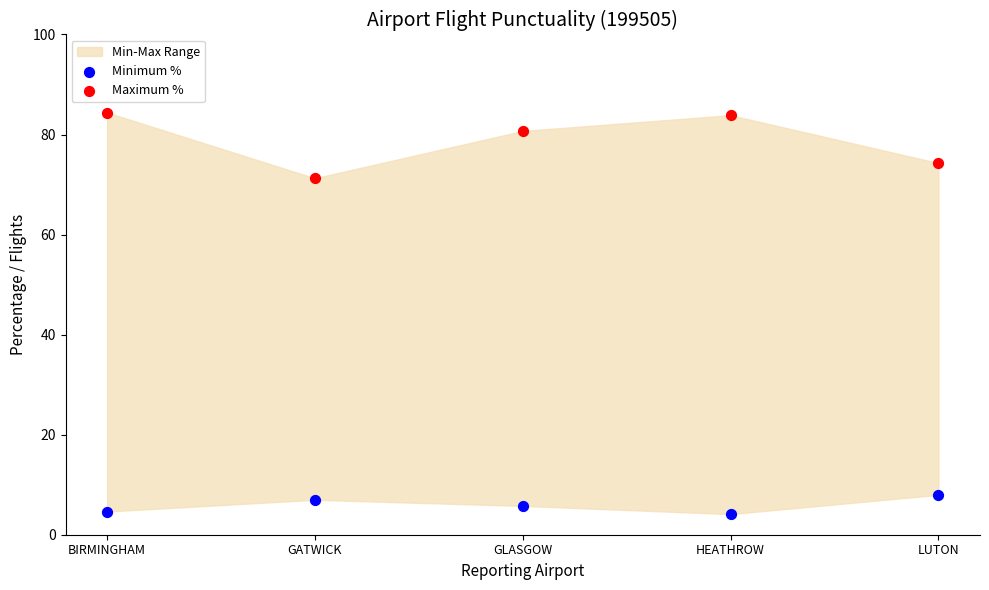

Across all series, what Y value is closest to 44?

71.3